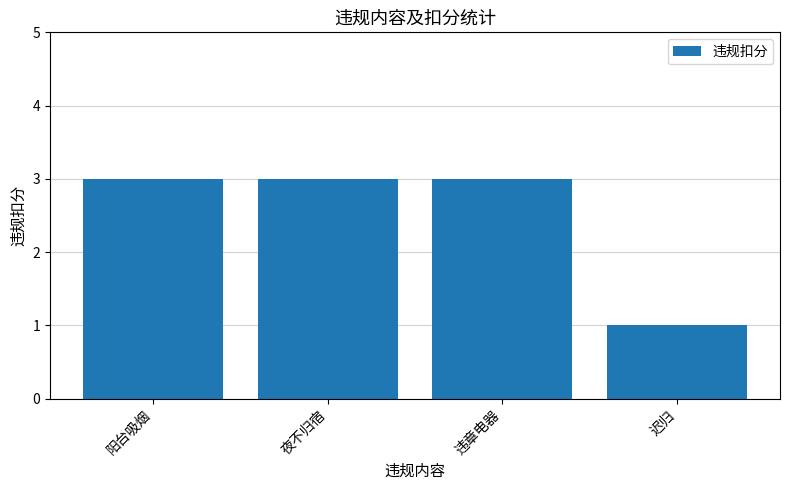

Reading left to right, transcribe all the data shown in this chart.

3	3	3	1